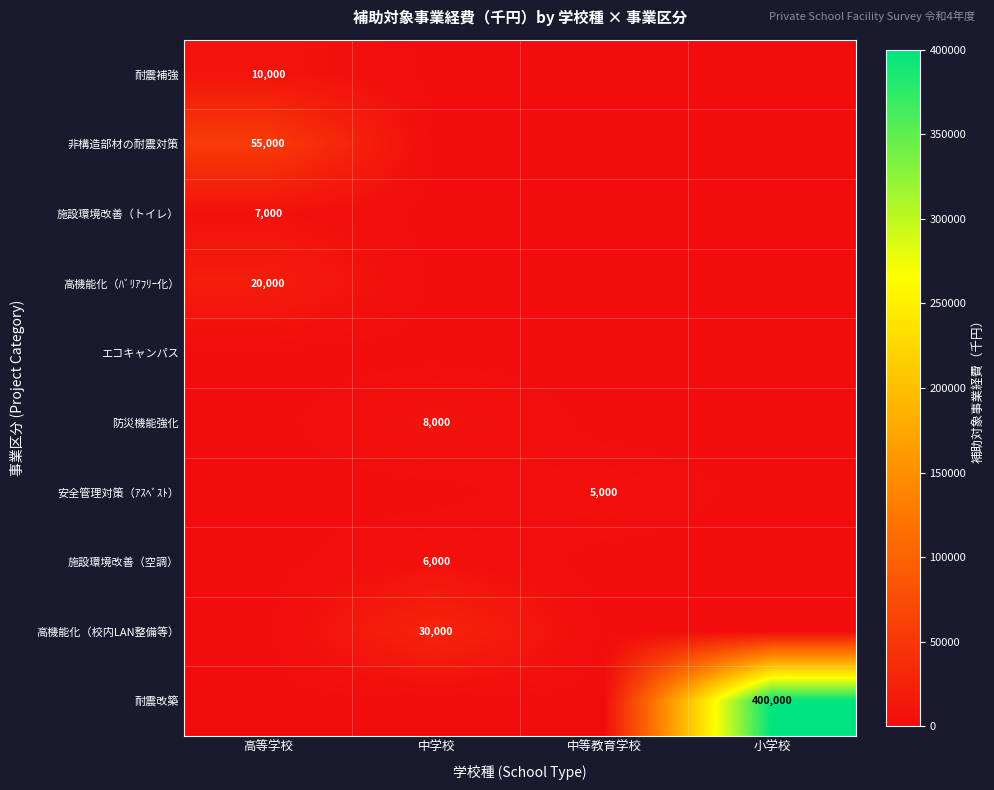

The 非構造部材の耐震対策 series shows 55000 at 高等学校. True or false?

True